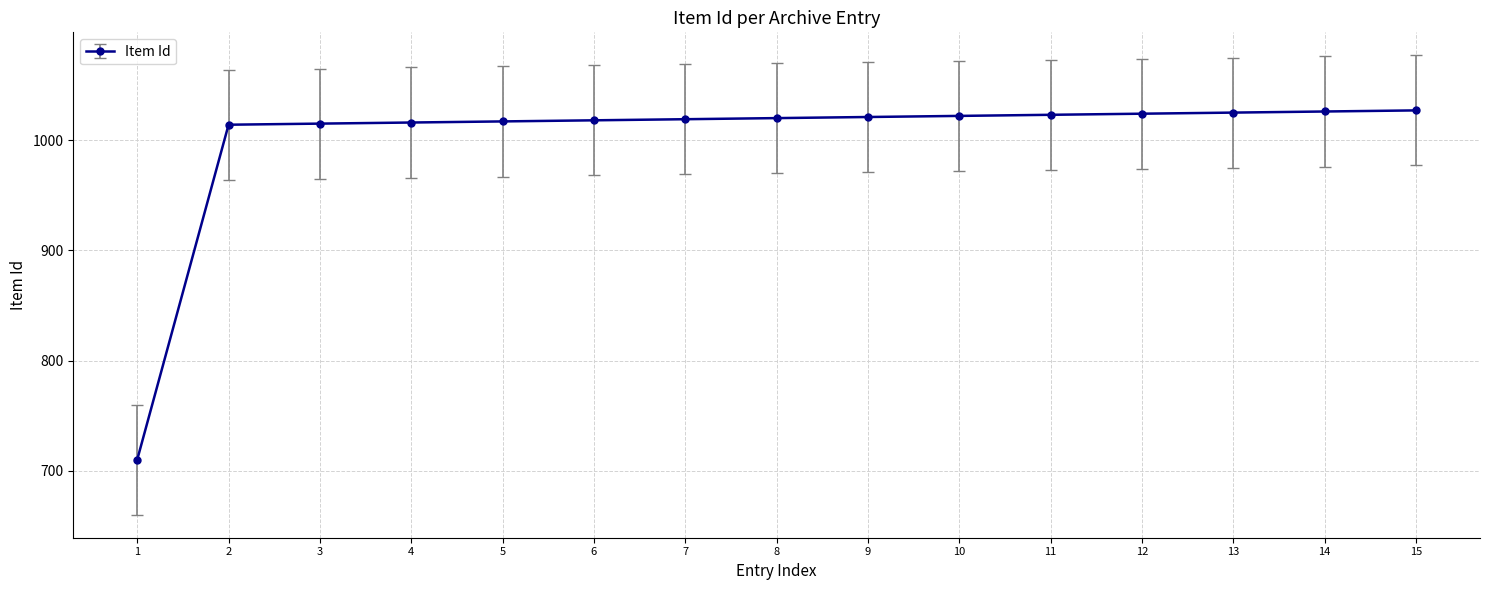

Read the value at 2.

1014